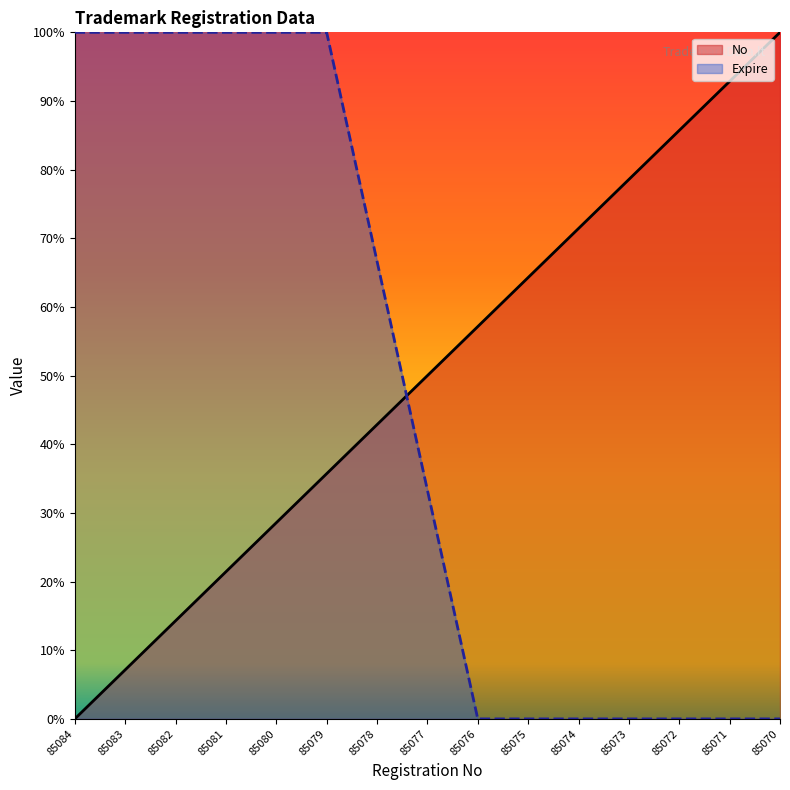

What is the sum of the No values at 85074 and 85083?

0.8